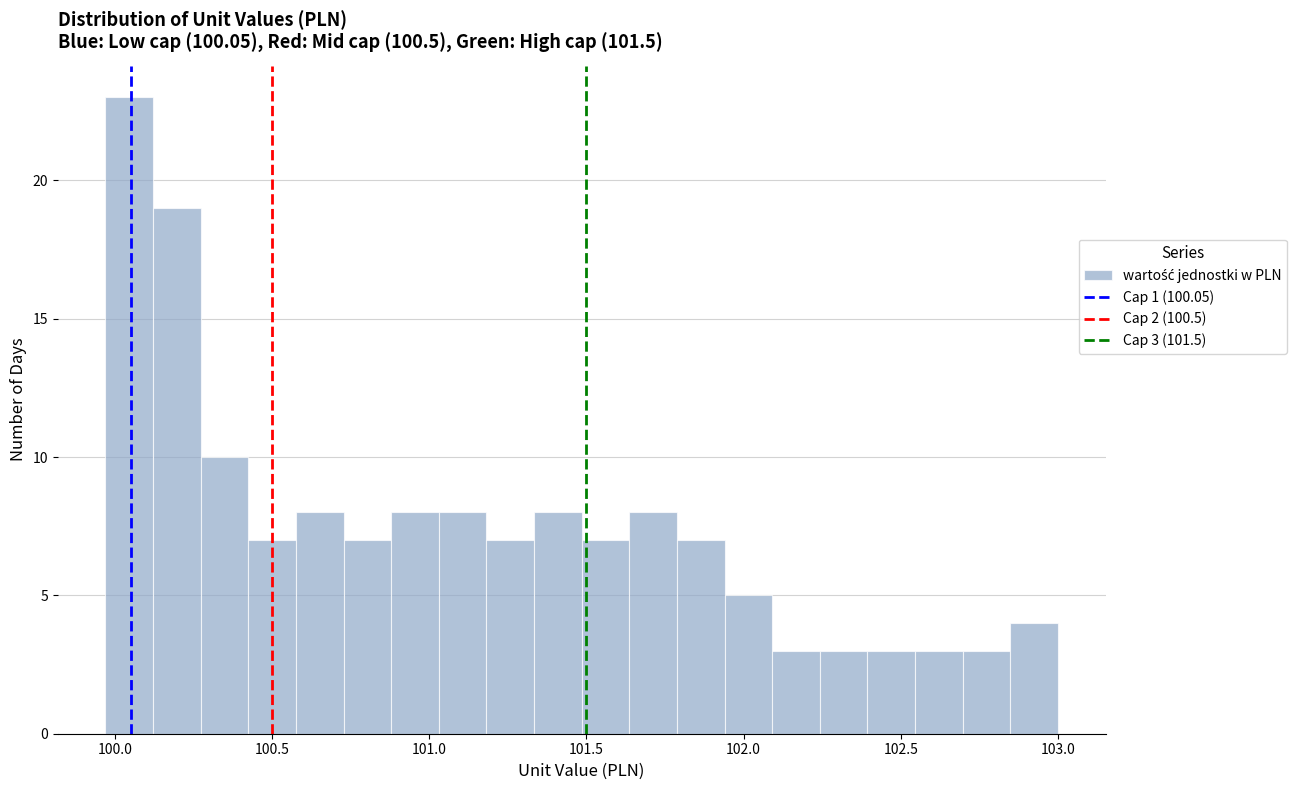

Around what value on the x-axis is the tallest bar? Give the approximate position of its centre, as read against the axis.

100.05